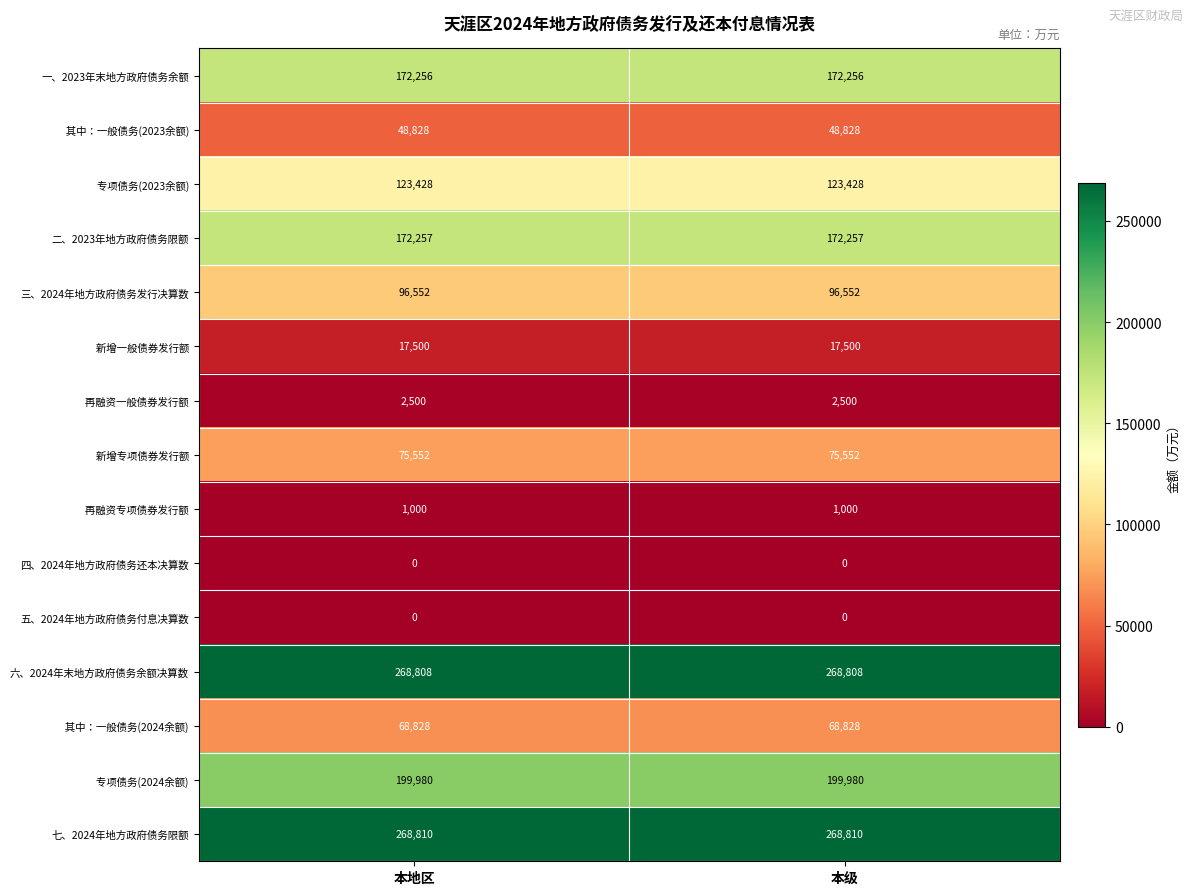

Is it true that 一、2023年末地方政府债务余额 equals 112008 at 本地区?

False